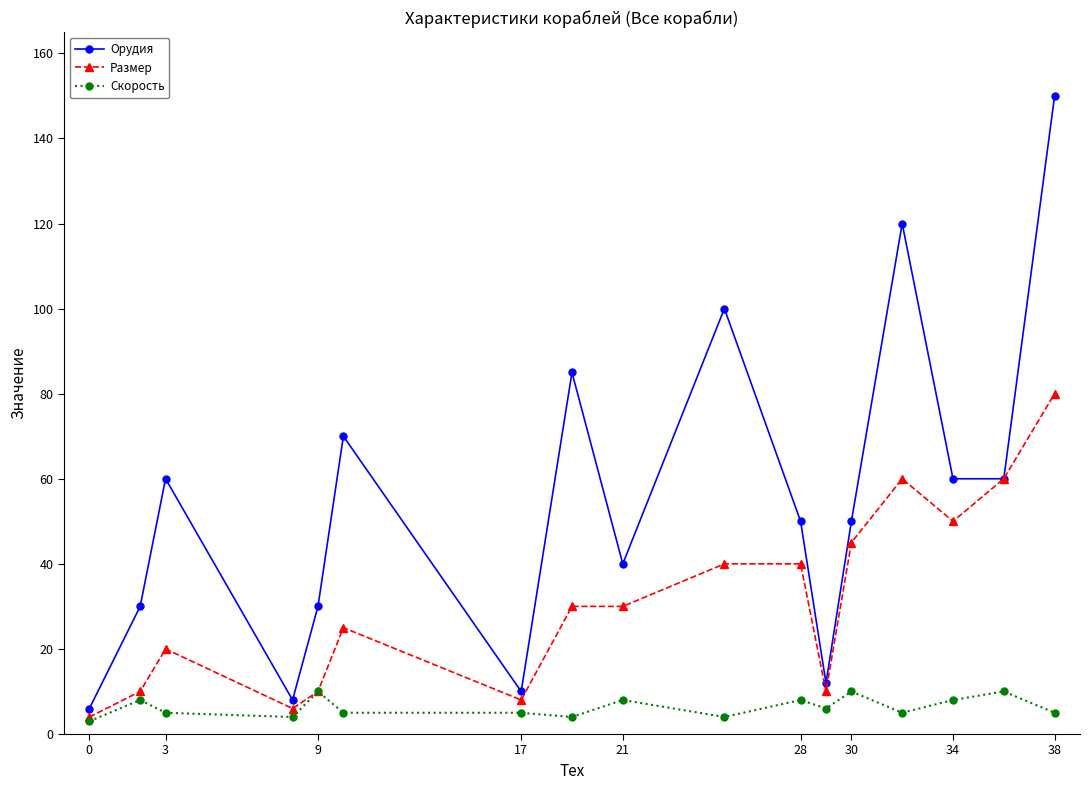

What is the value of the Размер point at the 14th from the left?

60